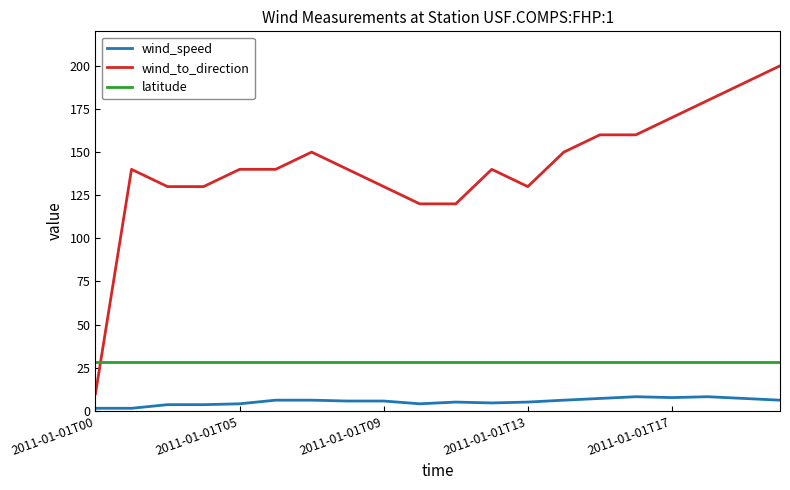

Is this an area chart (filled region under the line)?

No